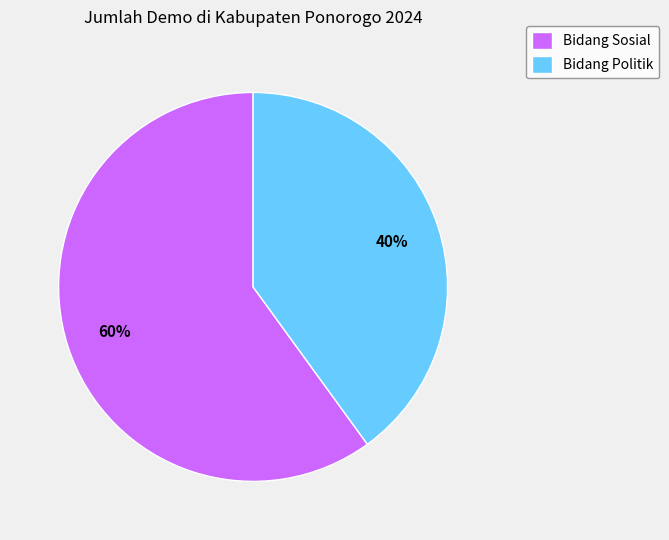

Between Bidang Sosial and Bidang Politik, which is larger?

Bidang Sosial